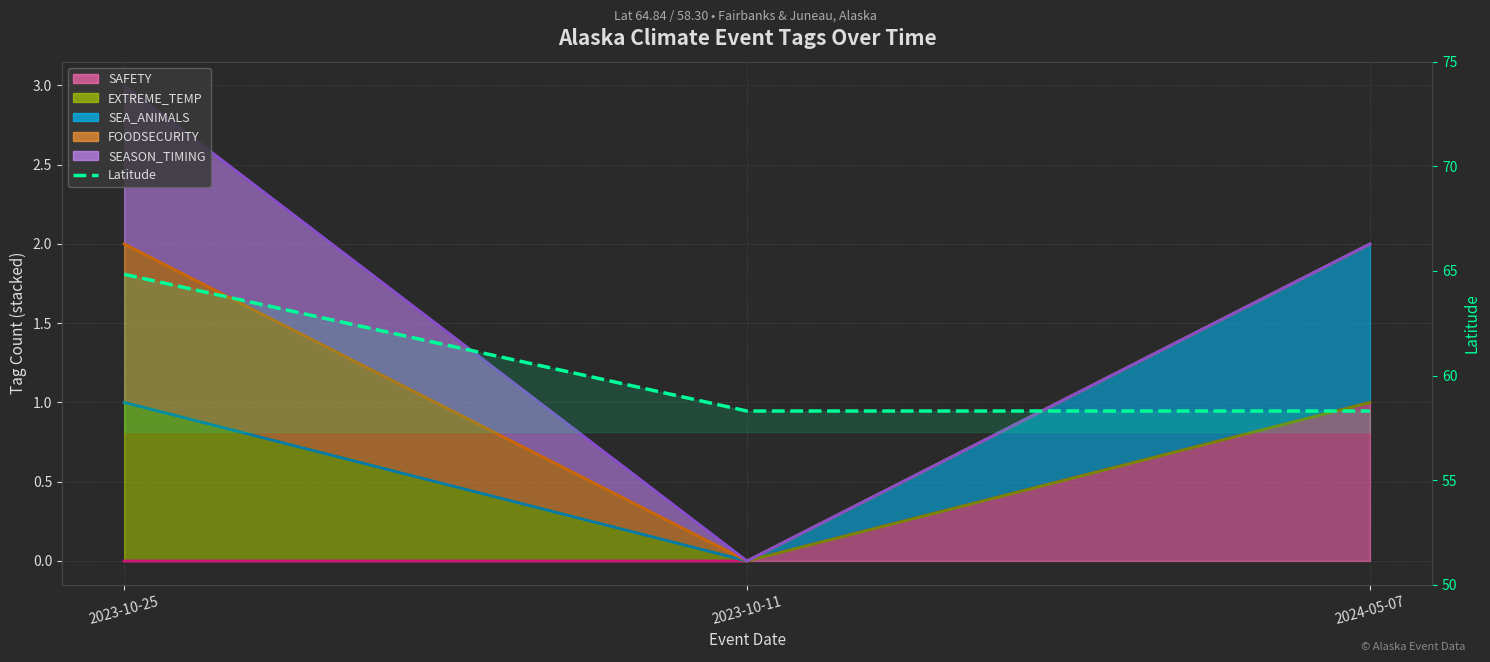

At 2023-10-11, list the series in order from largest to smallest.

Latitude, SAFETY line, EXTREME_TEMP line, SEA_ANIMALS line, FOODSECURITY line, SEASON_TIMING line